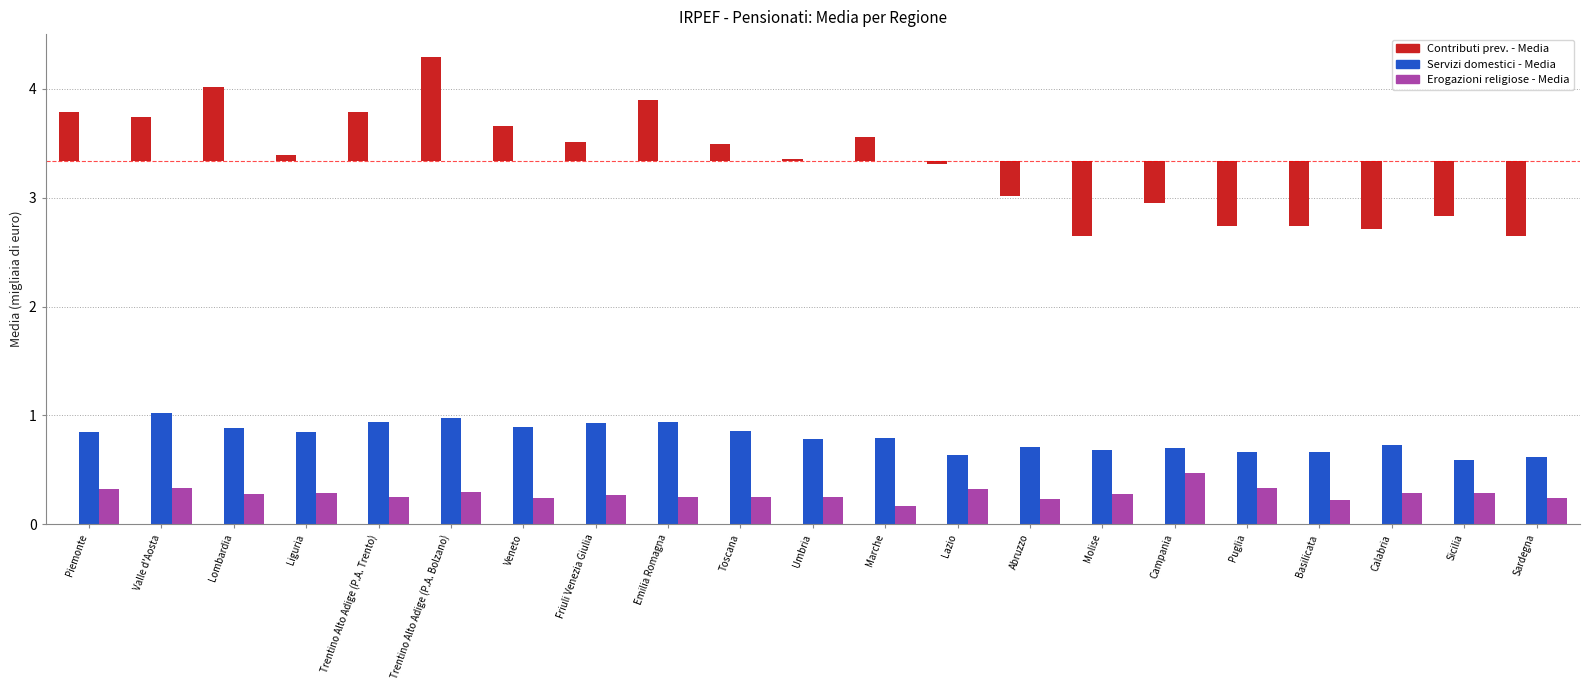

What is the label of the 13th bar from the left?

Lazio